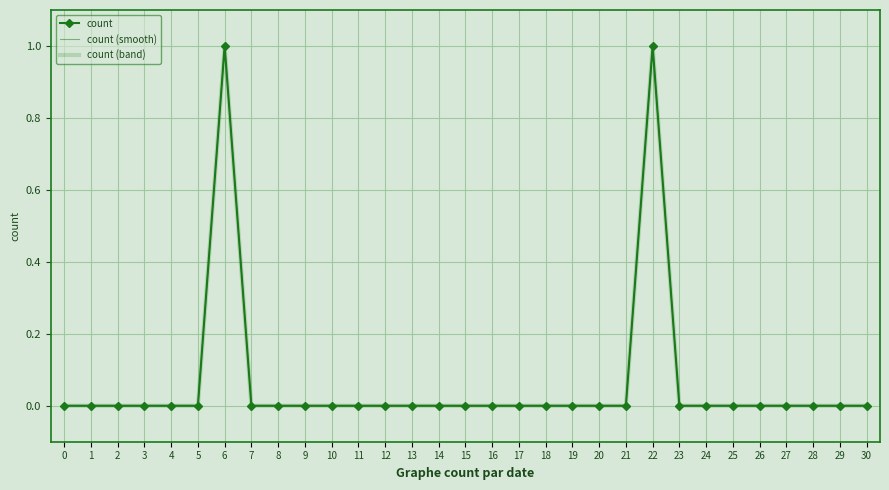

At 12, list the series in order from largest to smallest.

count, count (smooth), count (band)